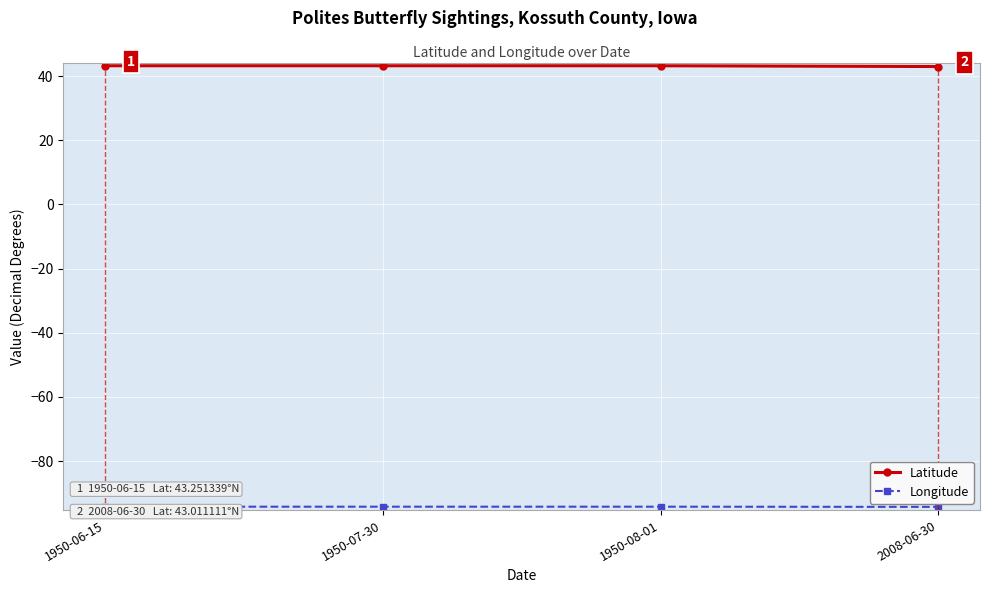

Rank the categories by Longitude value from highest to lowest.

1950-06-15, 1950-07-30, 1950-08-01, 2008-06-30